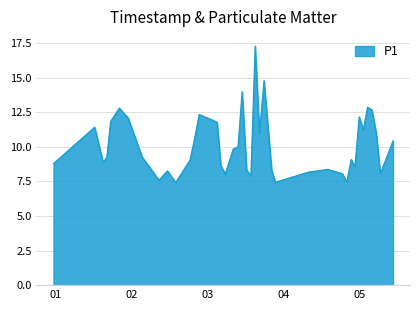

What is the minimum value shown in the chart?

7.4